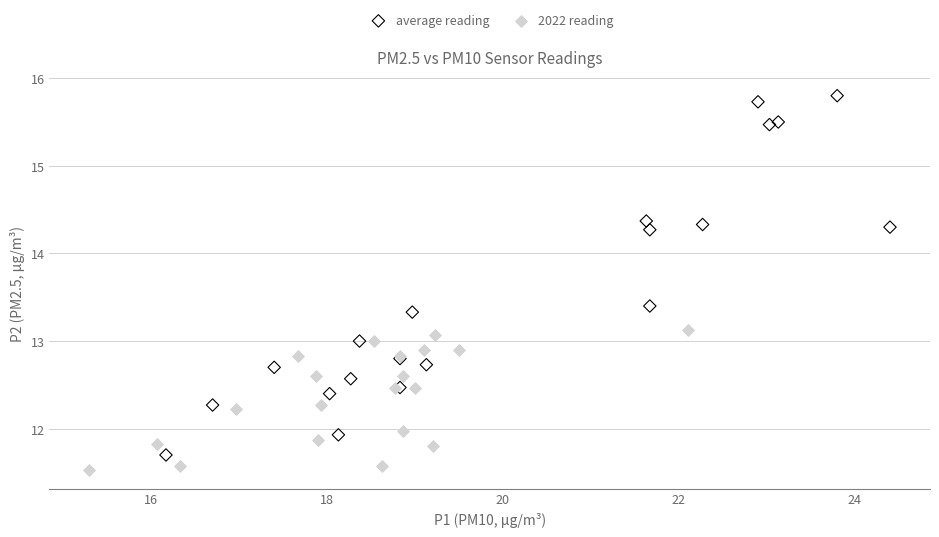

What are all the series names shown in the legend?

average reading, 2022 reading